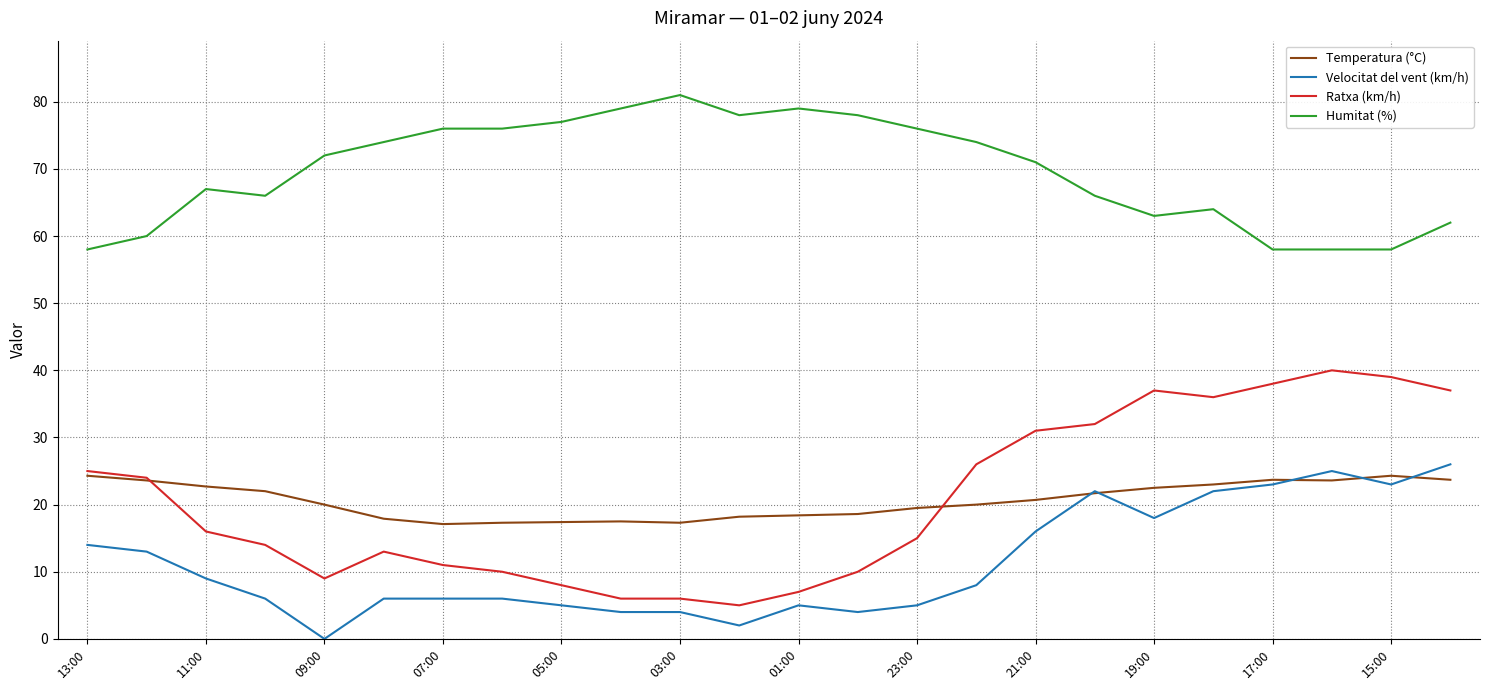

What is the sum of all Temperatura (°C) values?

495.0